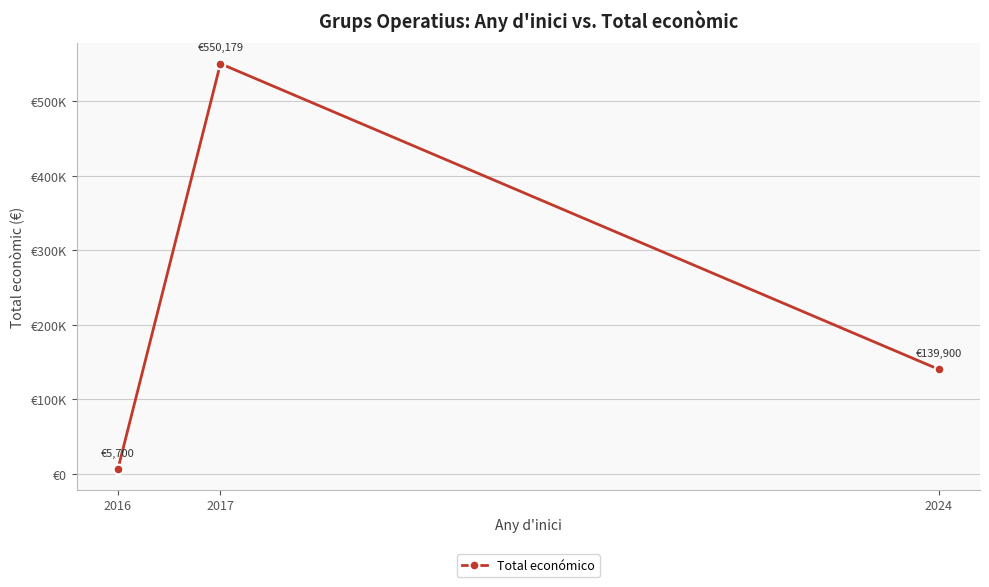

Is this an area chart (filled region under the line)?

No